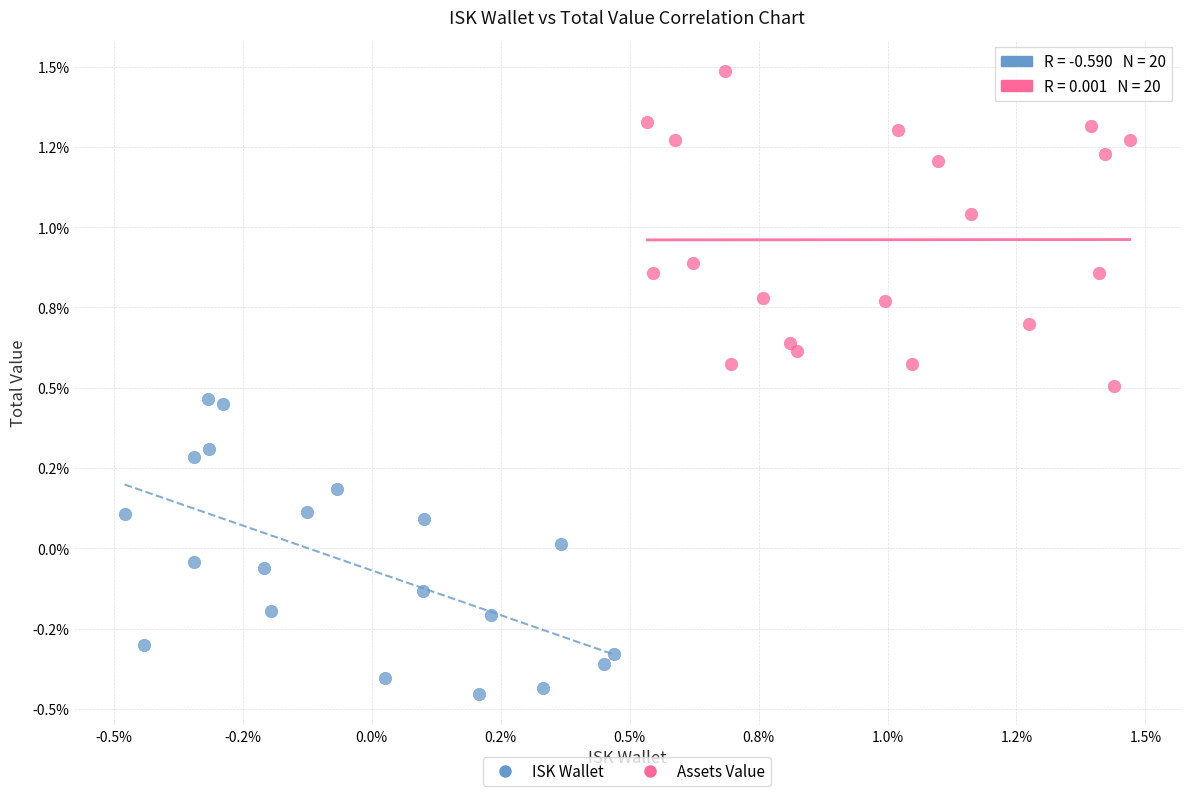

Which series reaches the minimum Y coordinate?

ISK Wallet